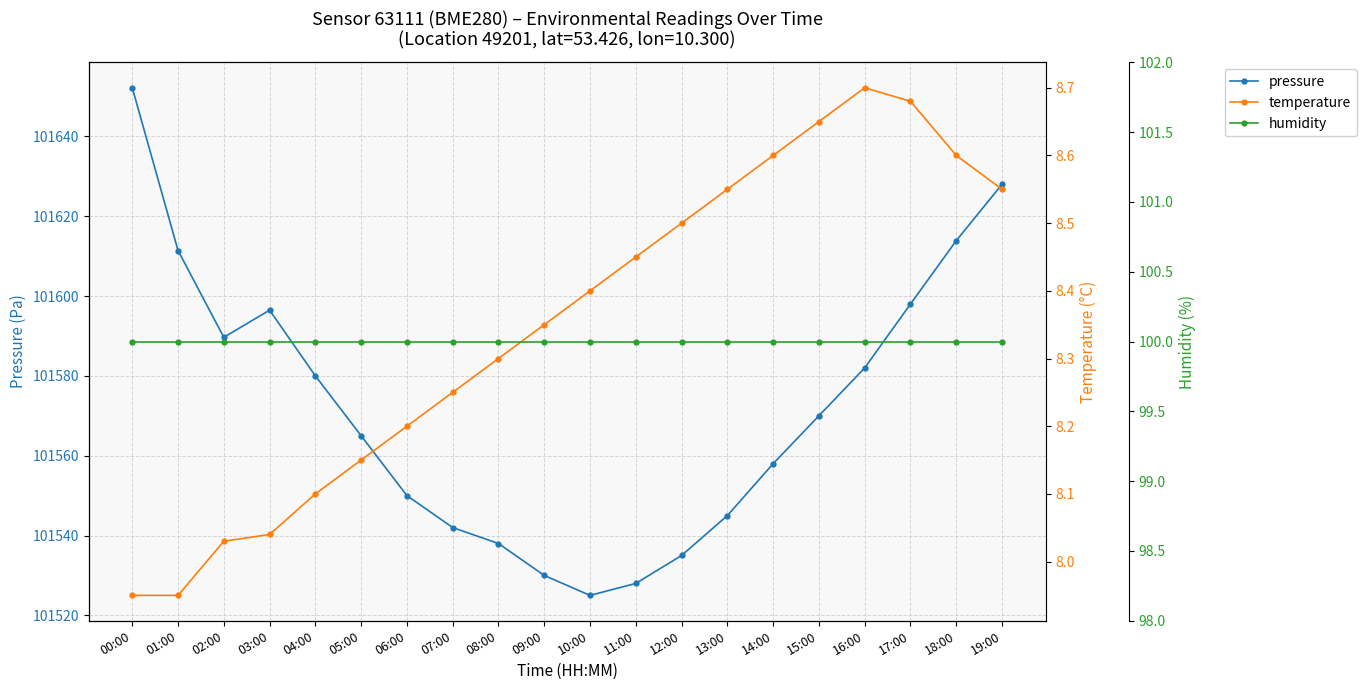

Between 14:00 and 17:00, which series saw the biggest shift?

pressure